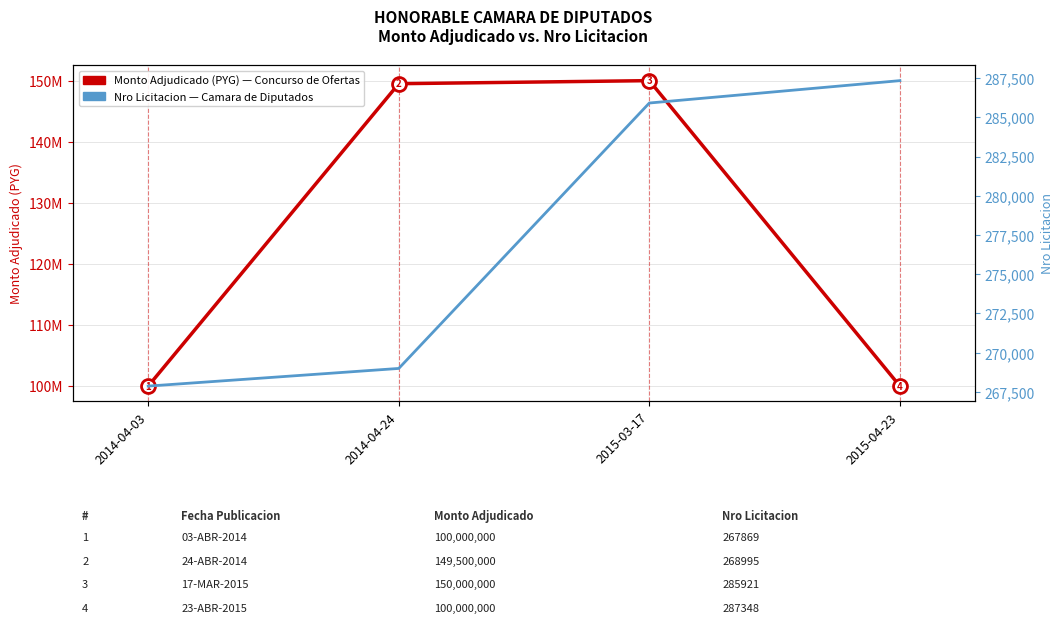

Between 2015-04-23 and 2015-03-17, which is larger?

2015-03-17